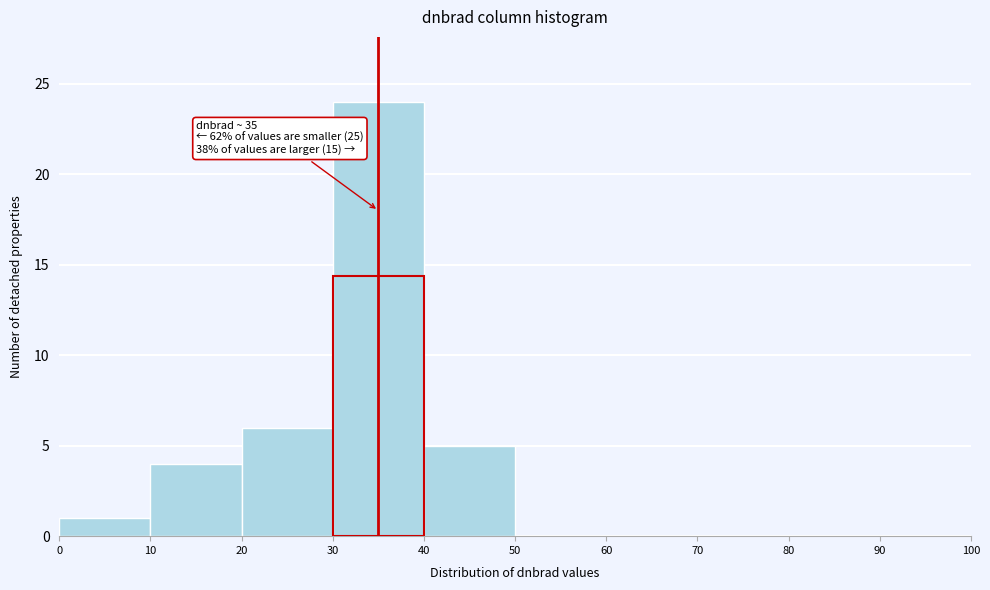

Over which range of the x-axis is the bar tallest?

30 to 40